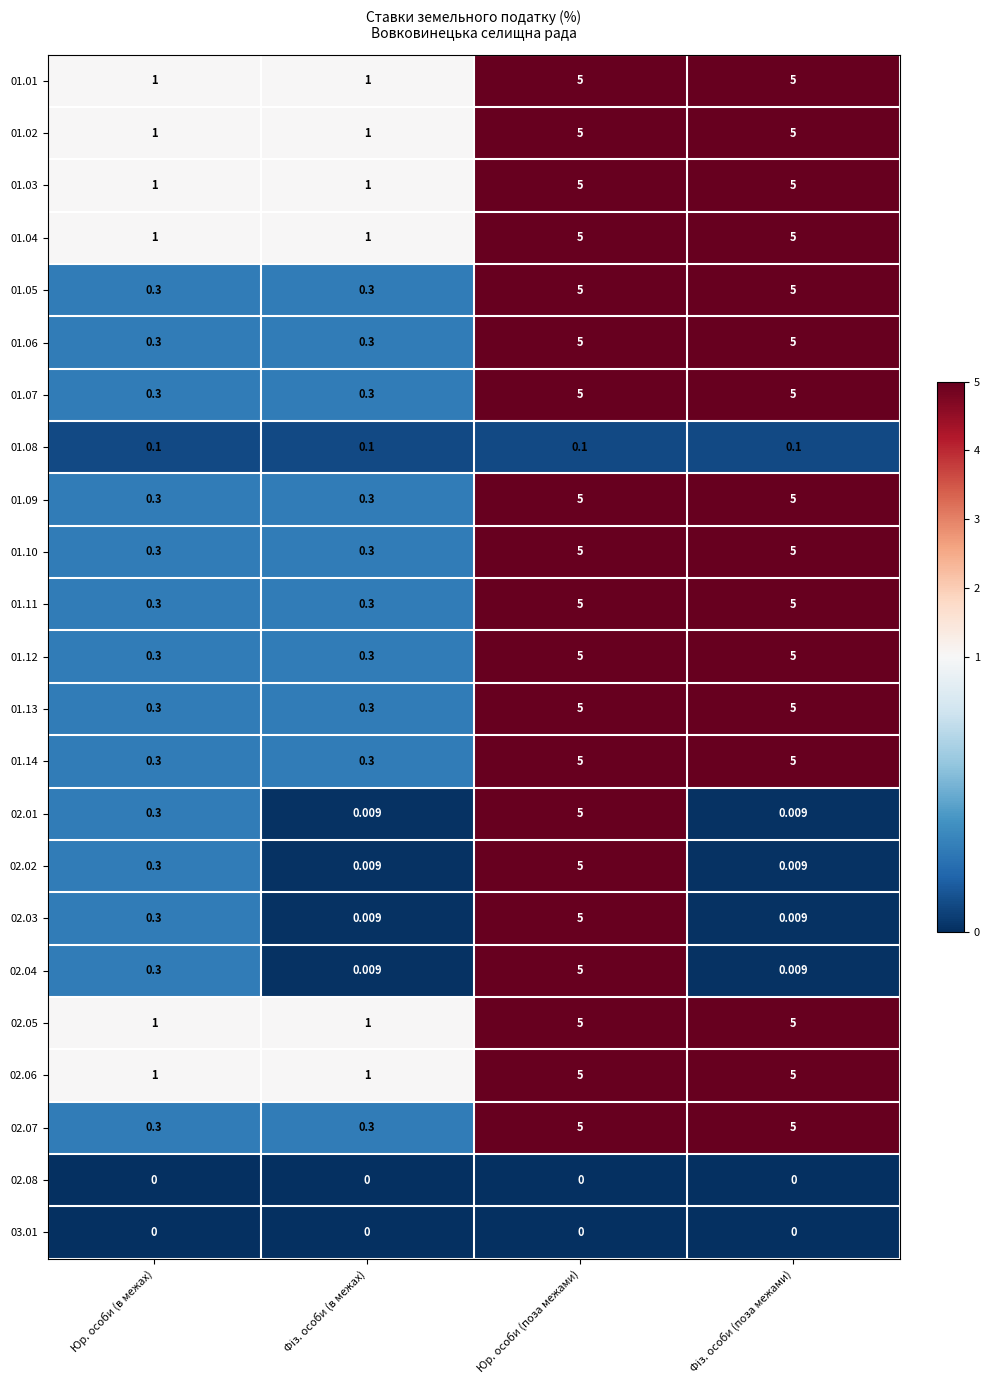

At which category is the sum across all series the highest?

Юр. особи (поза межами)